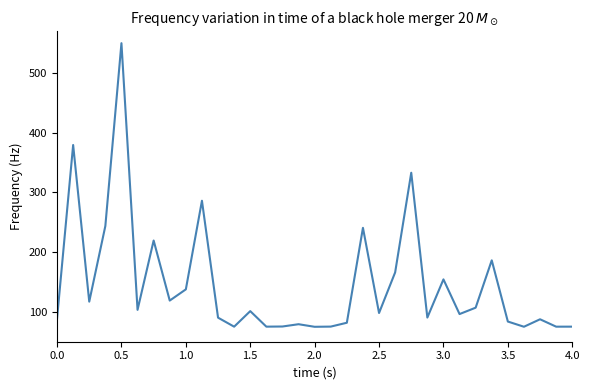

Count the number of data series in this chart.

1